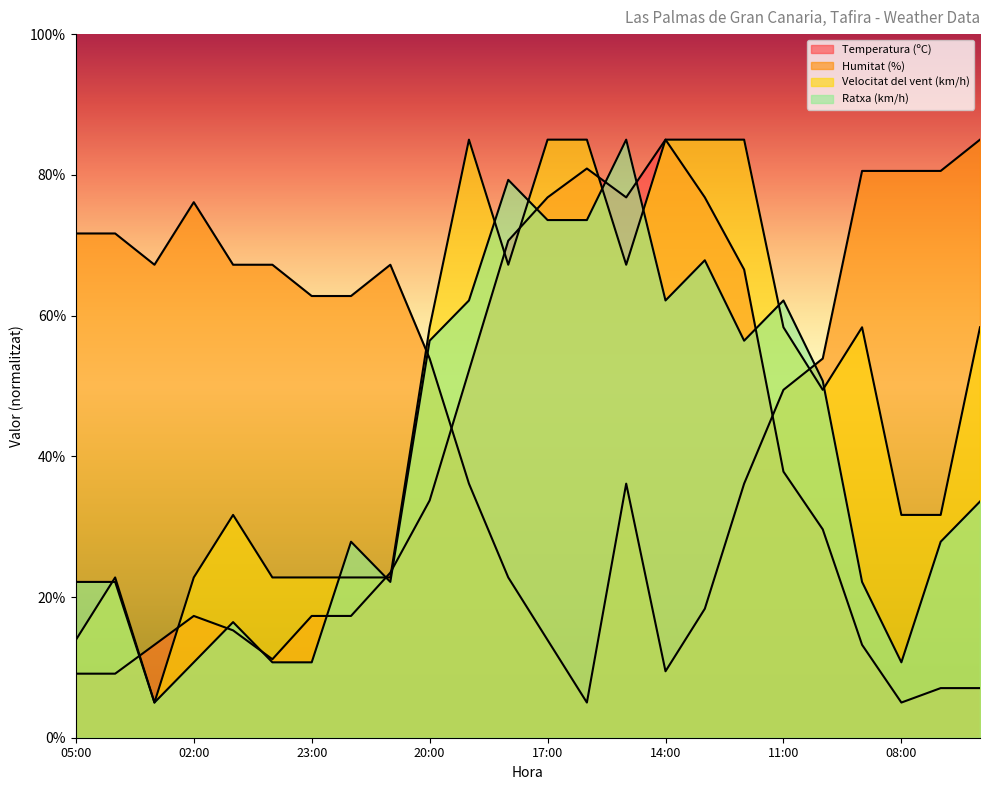

How many lines are shown in the chart?

4